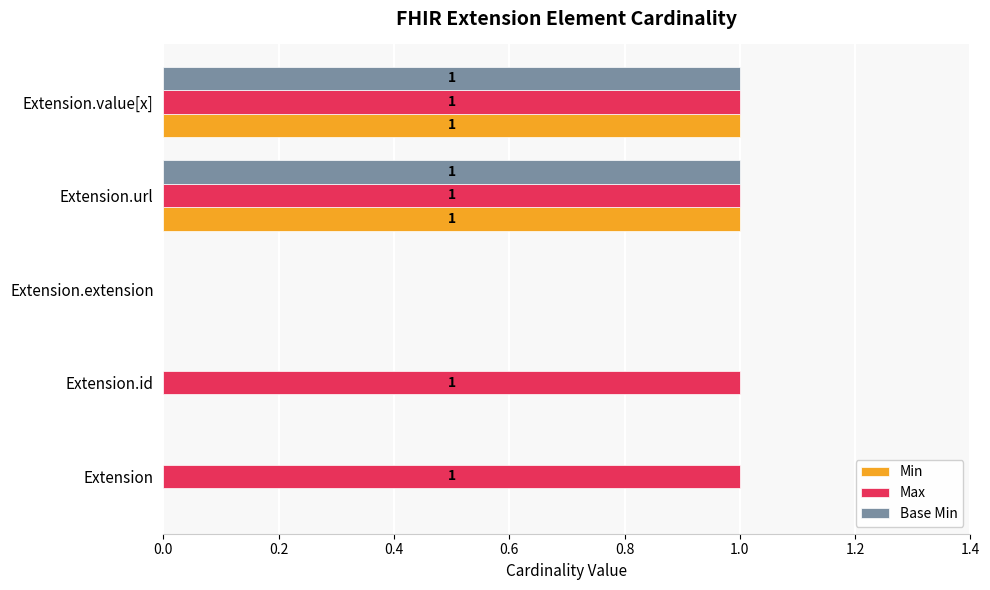

What are all the series names shown in the legend?

Min, Max, Base Min